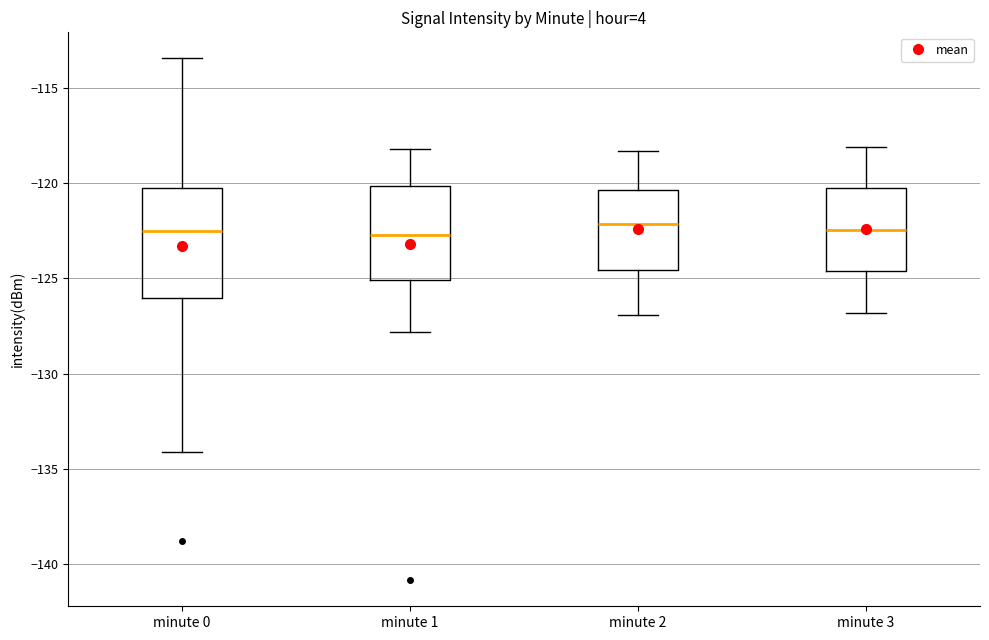

Reading left to right, transcribe this box plot: for each box, give where its median line is, the range the box spans, and where its two whiskers end, as read against the y-axis. The values are not printed on the chart, so give them approximately, as read against the axis.

minute 0: median -122.5, box -126.0 to -120.5, whiskers -134.0 to -113.5
minute 1: median -122.5, box -125.0 to -120.0, whiskers -128.0 to -118.0
minute 2: median -122.0, box -124.5 to -120.5, whiskers -127.0 to -118.5
minute 3: median -122.5, box -124.5 to -120.0, whiskers -127.0 to -118.0